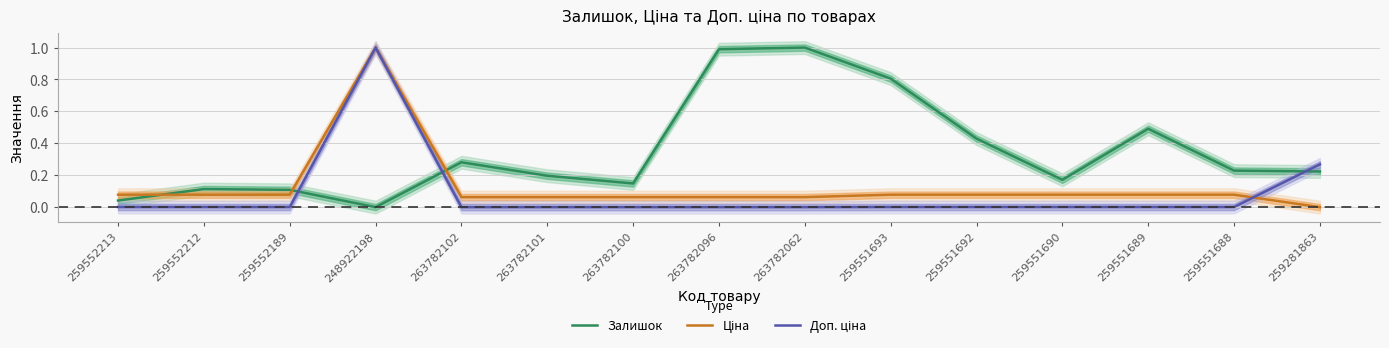

What is the sum of all Залишок values?

5.2